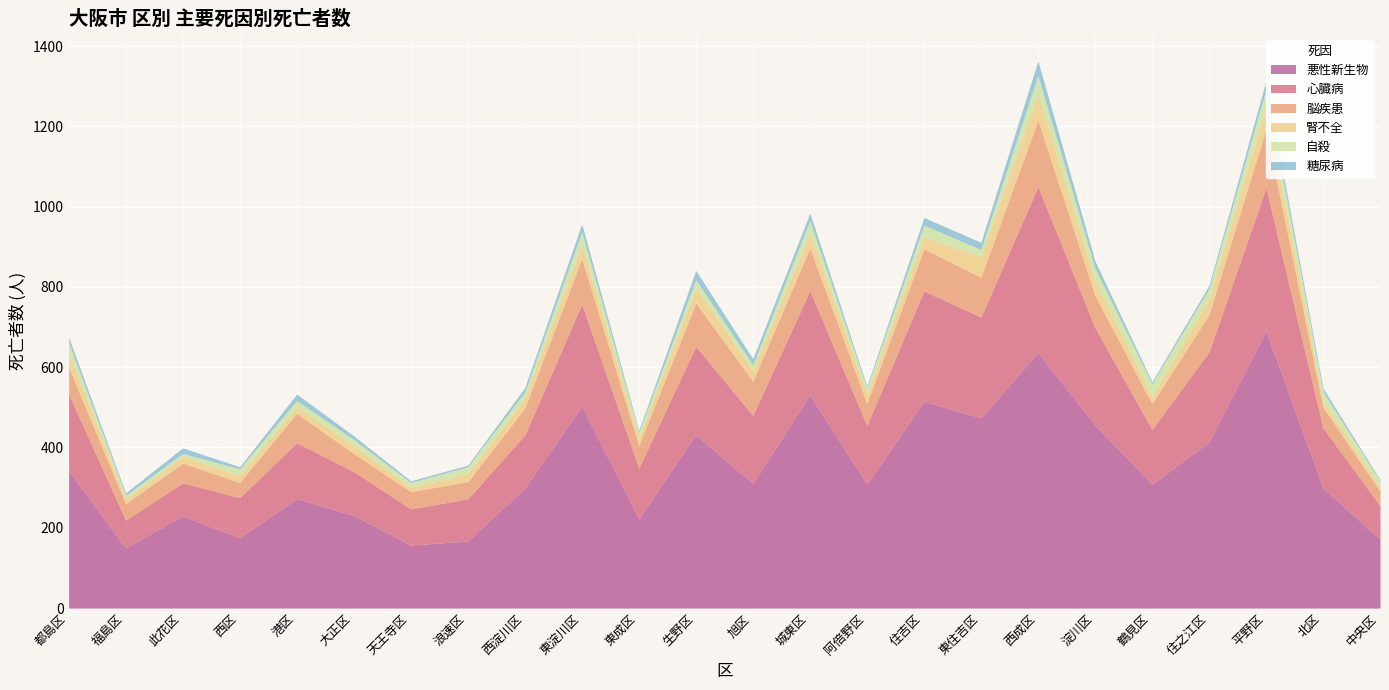

At which category does 腎不全 reach its first local valley?

福島区